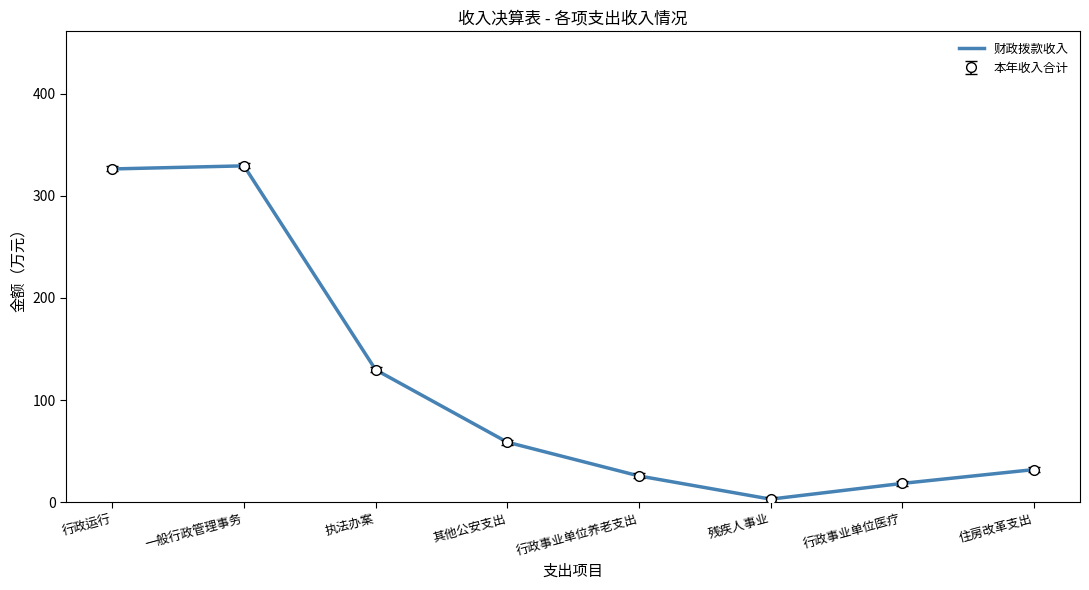

What is the total value across all series at 其他公安支出?

117.4